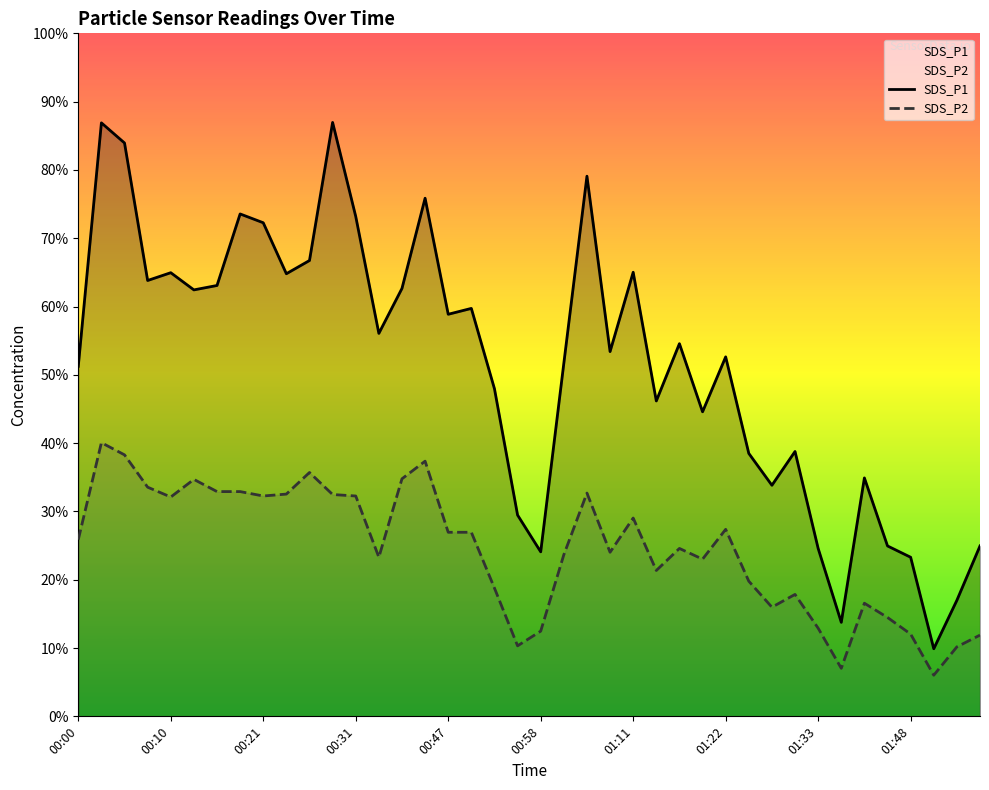

Between 00:28 and 00:23, which is larger?

00:28